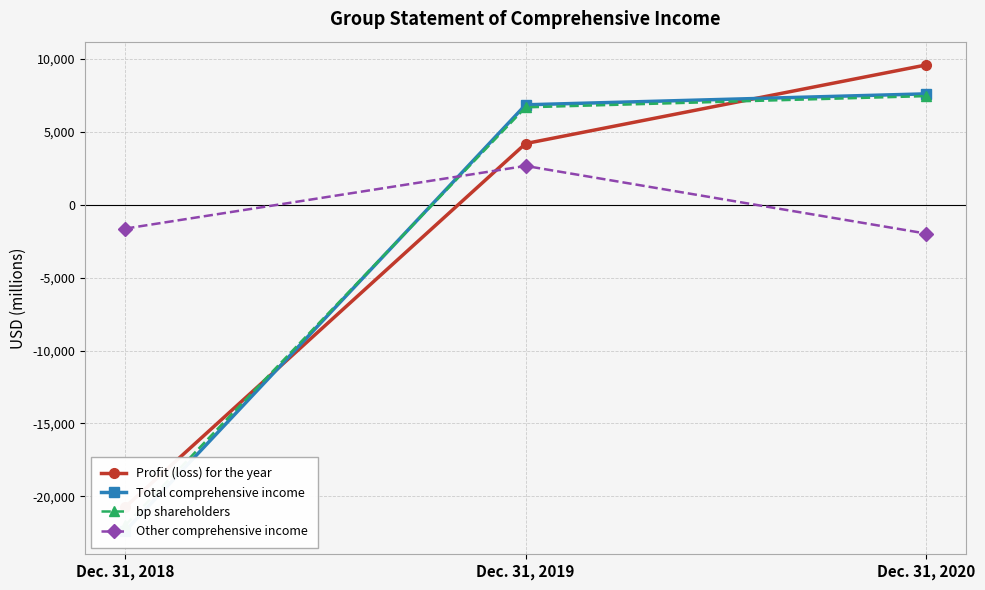

Where does the Profit (loss) for the year series first go above 4190?

Dec. 31, 2020